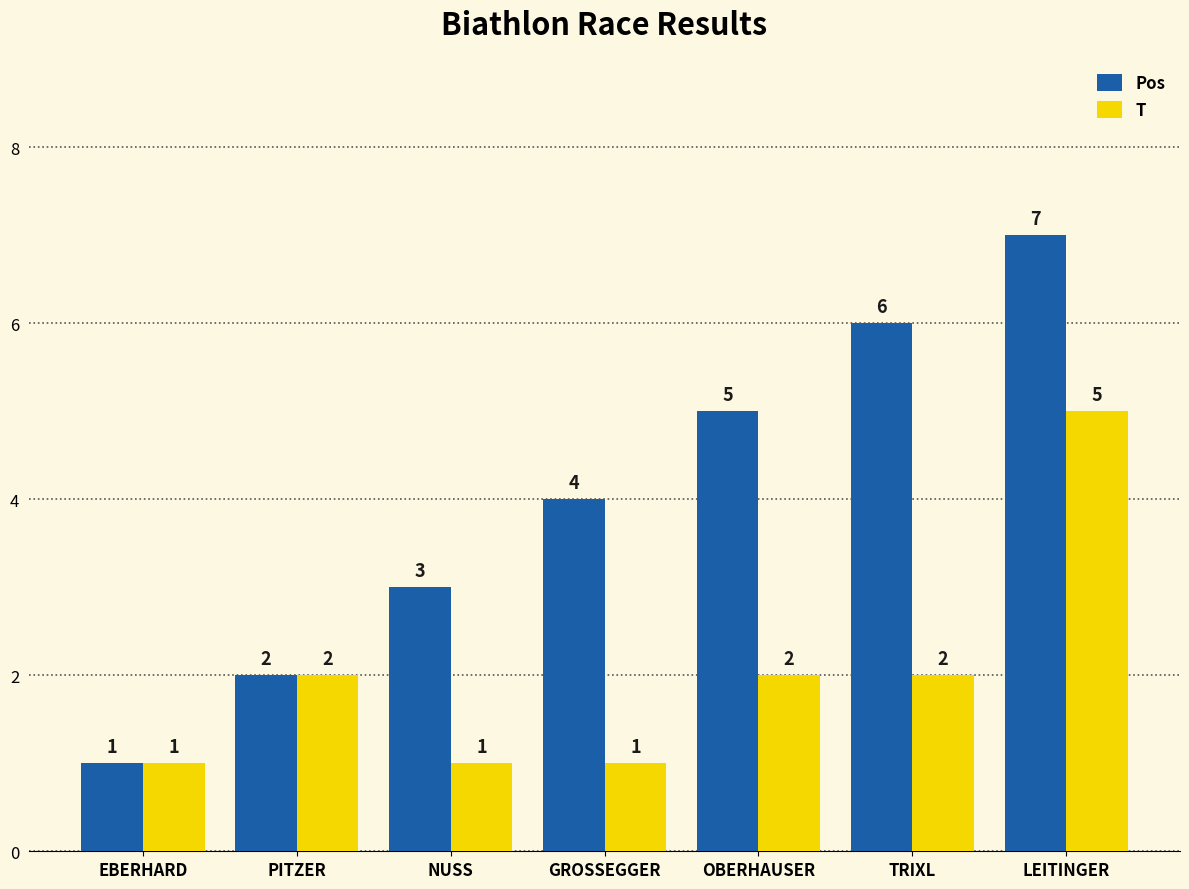

How many data points in Pos are less than 4?

3